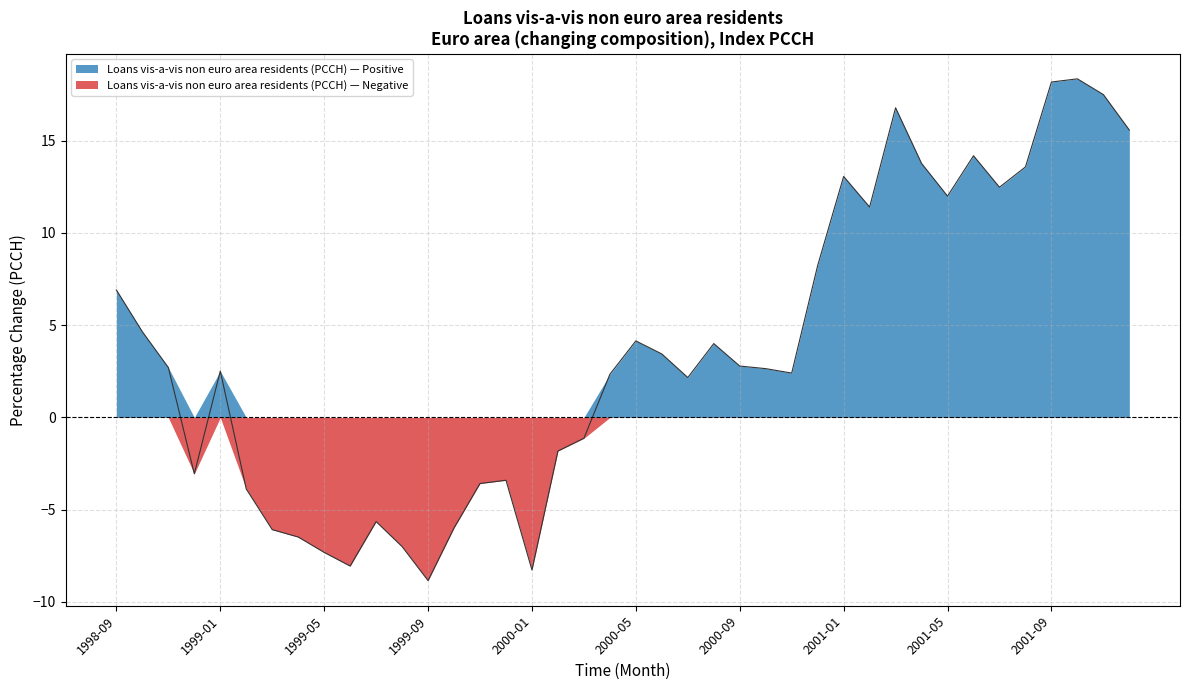

True or false: there are more than 1 points higher than both neighbors.

True